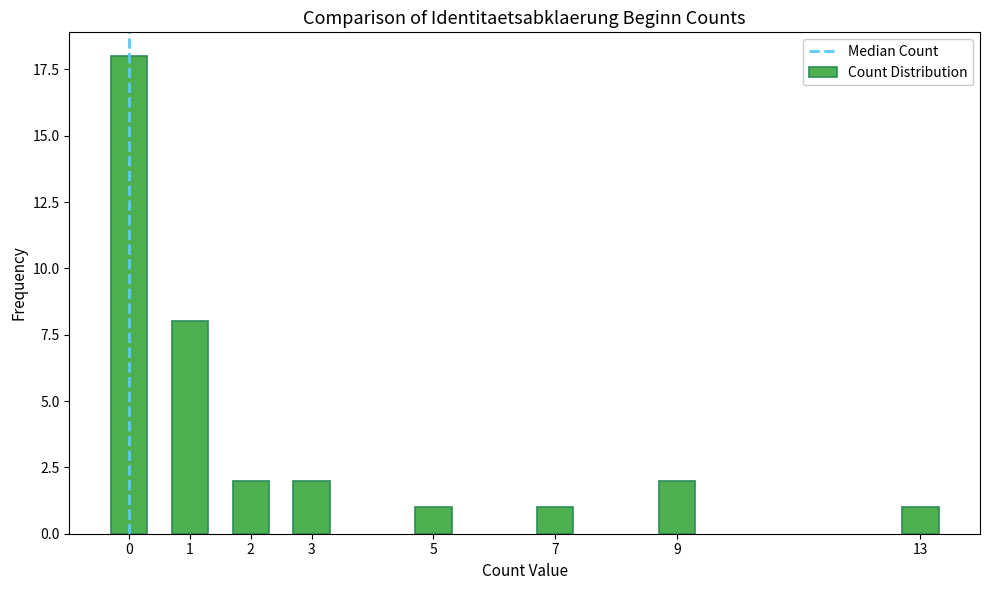

Reading right to left, what are all the values shown in this chart?

1	2	1	1	2	2	8	18